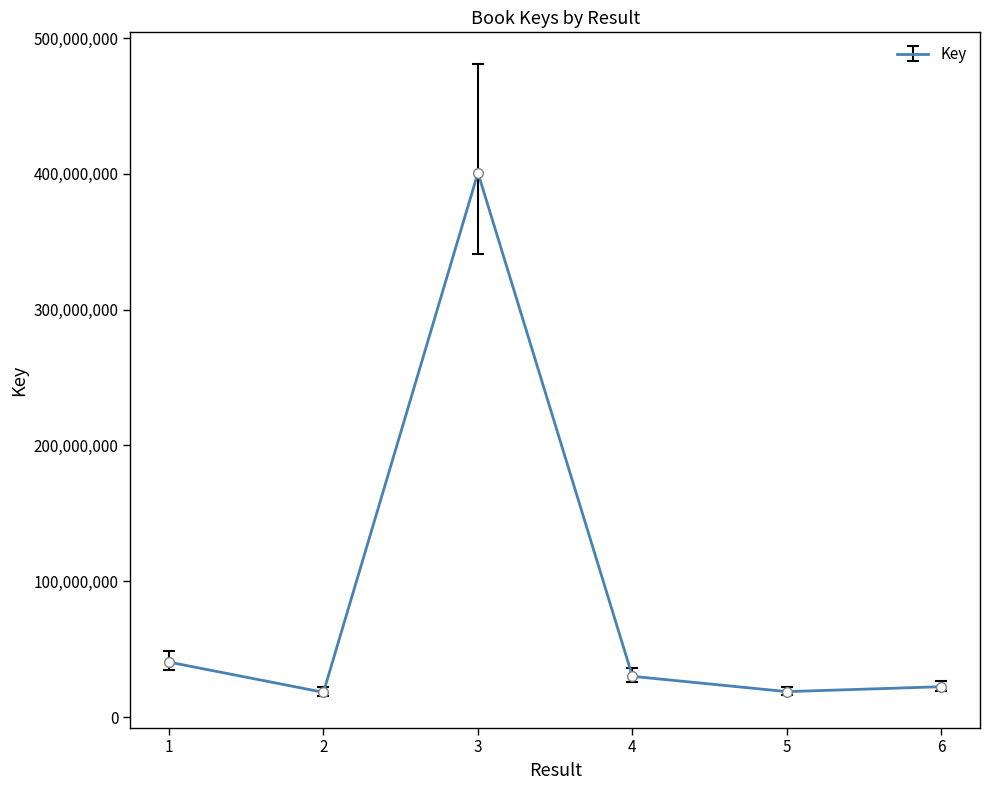

How many lines are shown in the chart?

1